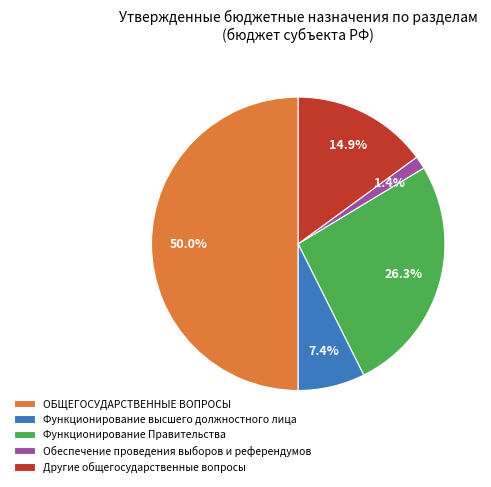

Rank the categories by value from lowest to highest.

Обеспечение проведения выборов и референдумов, Функционирование высшего должностного лица, Другие общегосударственные вопросы, Функционирование Правительства, ОБЩЕГОСУДАРСТВЕННЫЕ ВОПРОСЫ